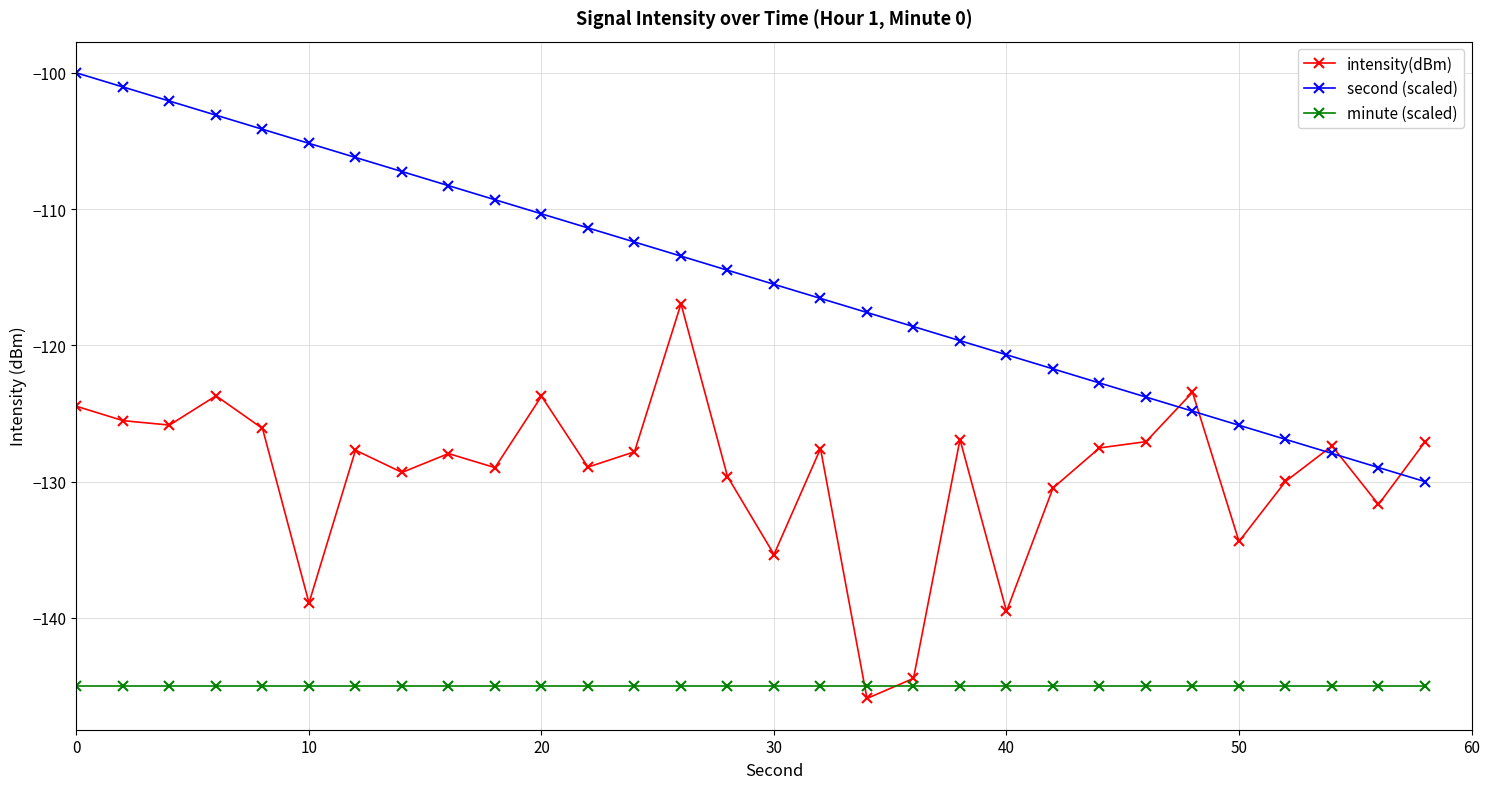

Rank the series by their average value, from lowest to highest.

minute (scaled), intensity(dBm), second (scaled)